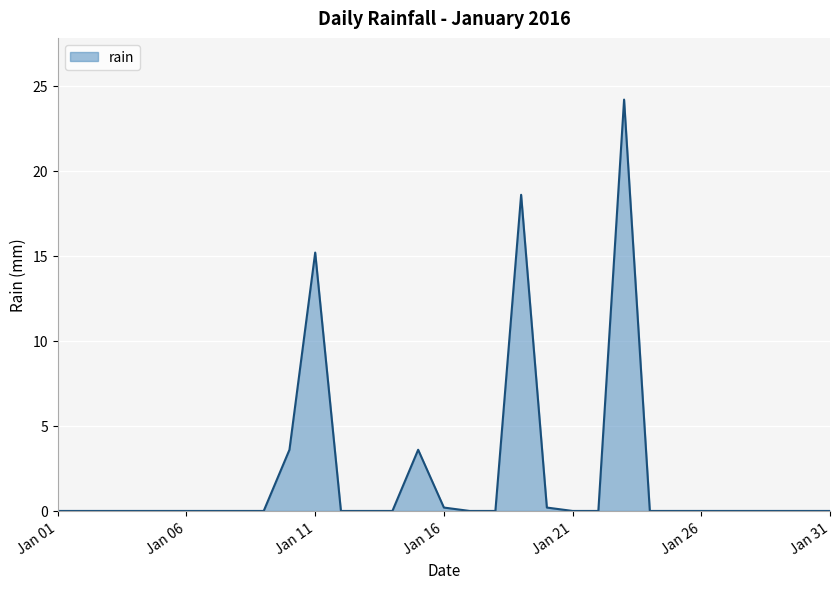

Does the chart have visible grid lines?

Yes